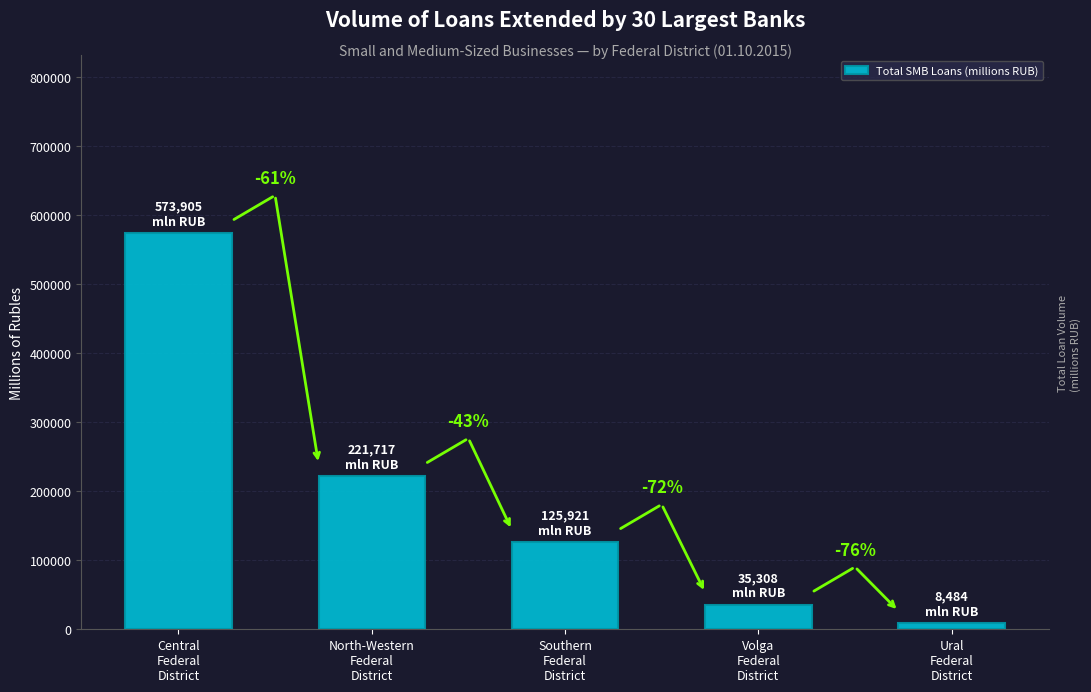

At which category does the chart reach its minimum across all series?

Ural
Federal
District